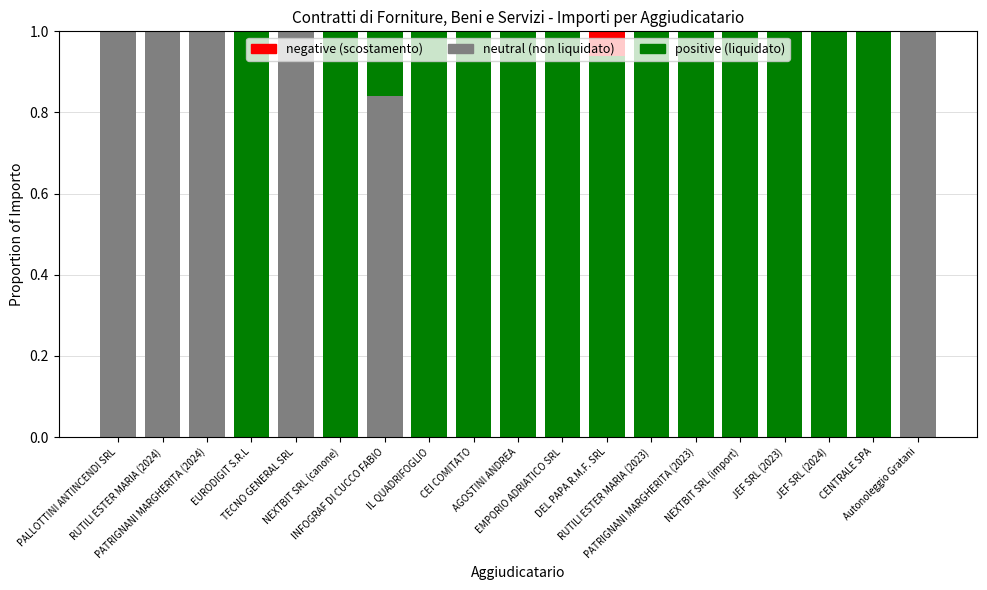

Count the number of categories in the chart.

19